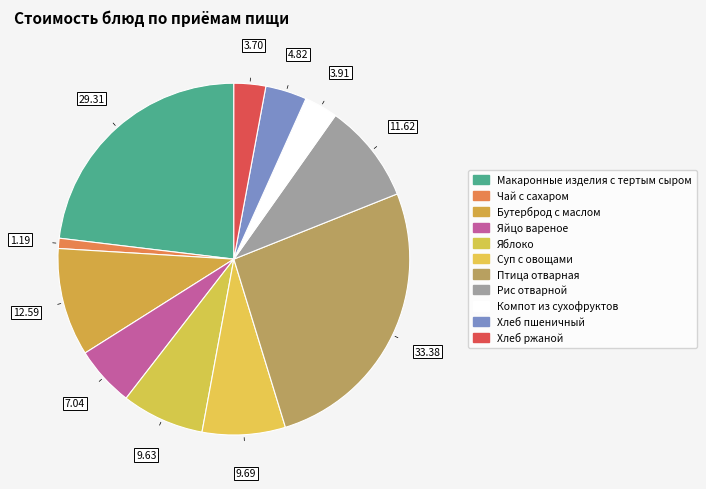

How many slices are in this pie chart?

11